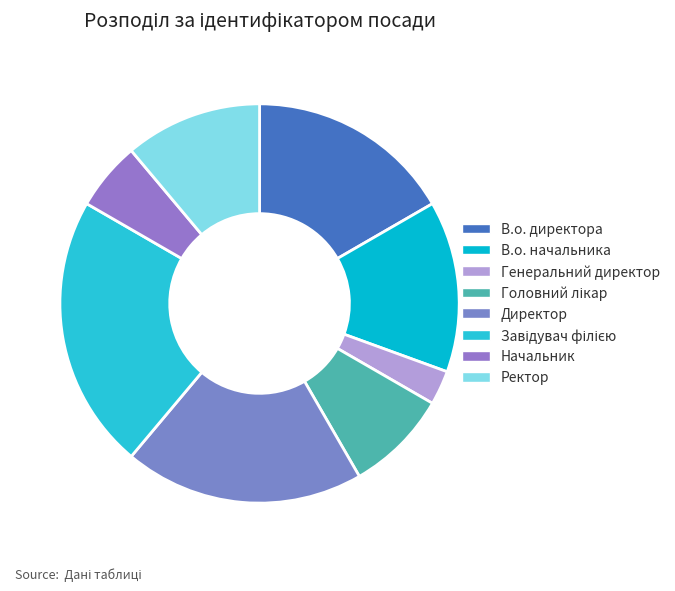

How many slices are in this pie chart?

8